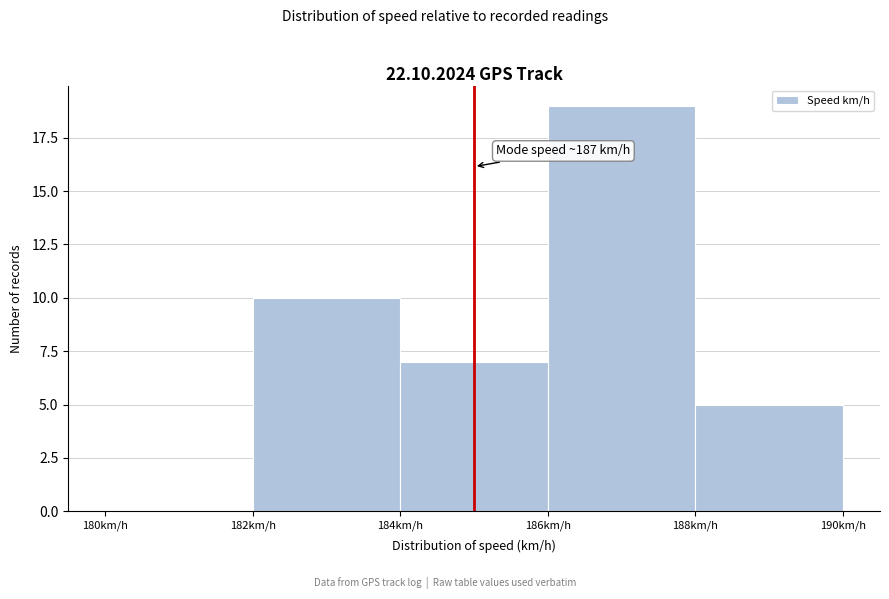

Which range on the x-axis has the tallest bar?

186 to 188